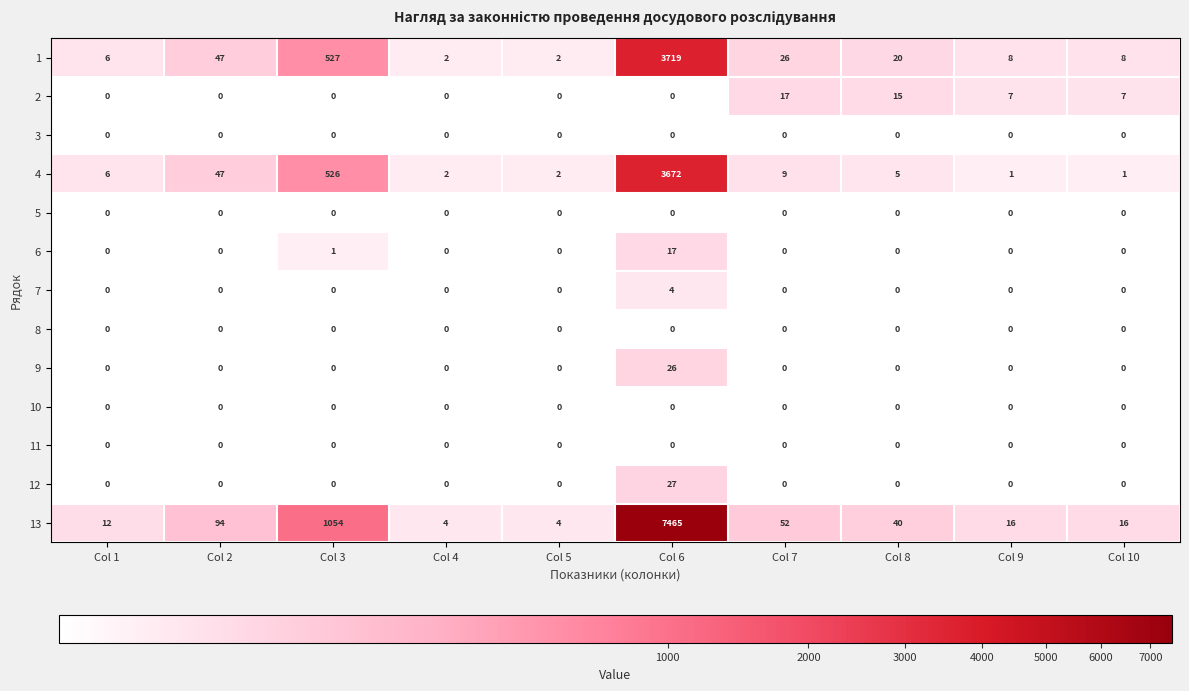

How many 2 values are between 0 and 7?

8